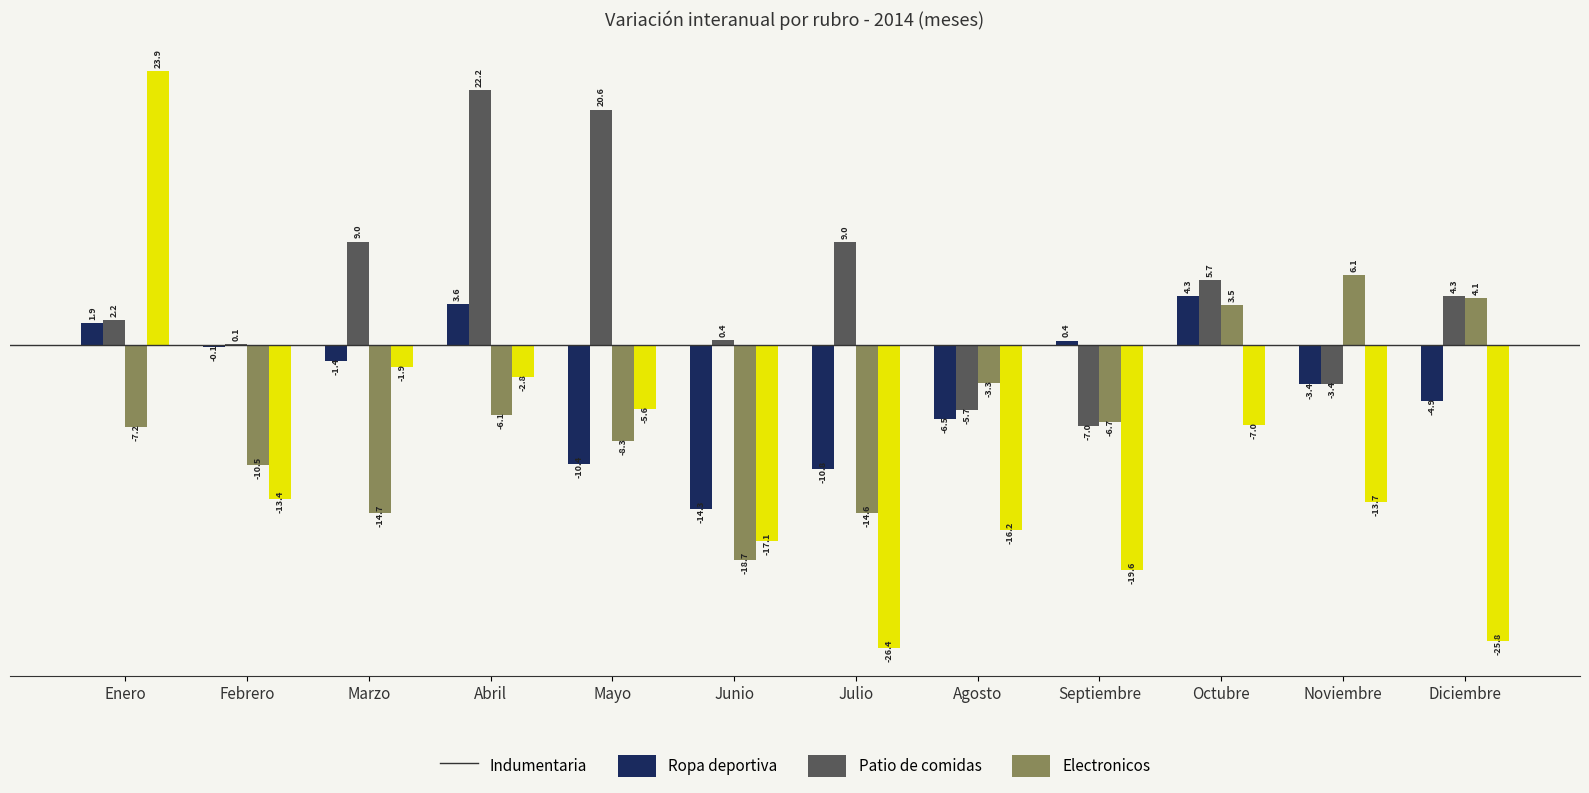

Are the bars grouped side by side (vs. stacked)?

Yes